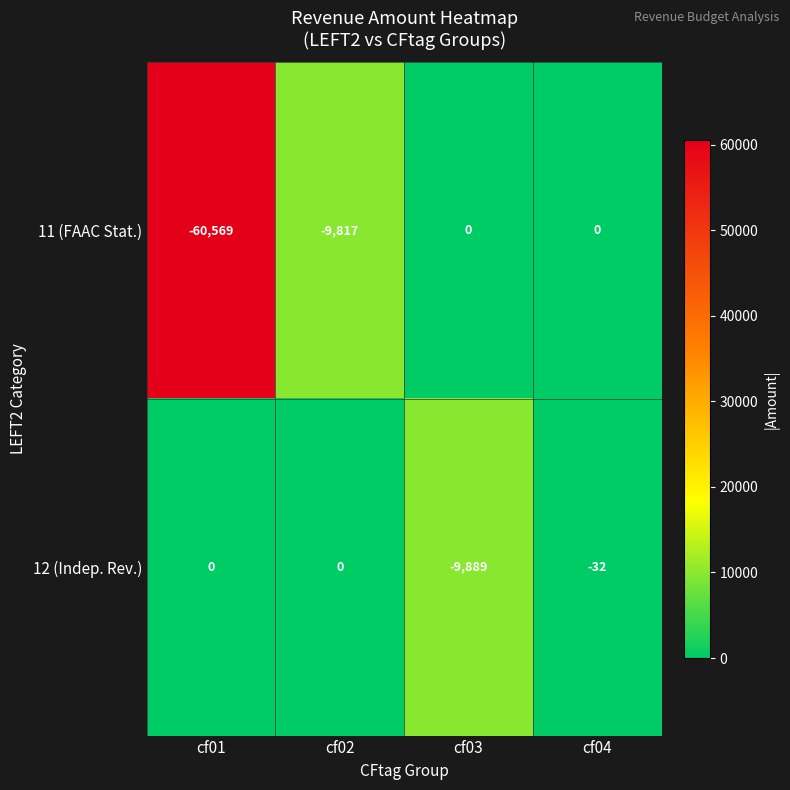

How many series are shown in this chart?

2